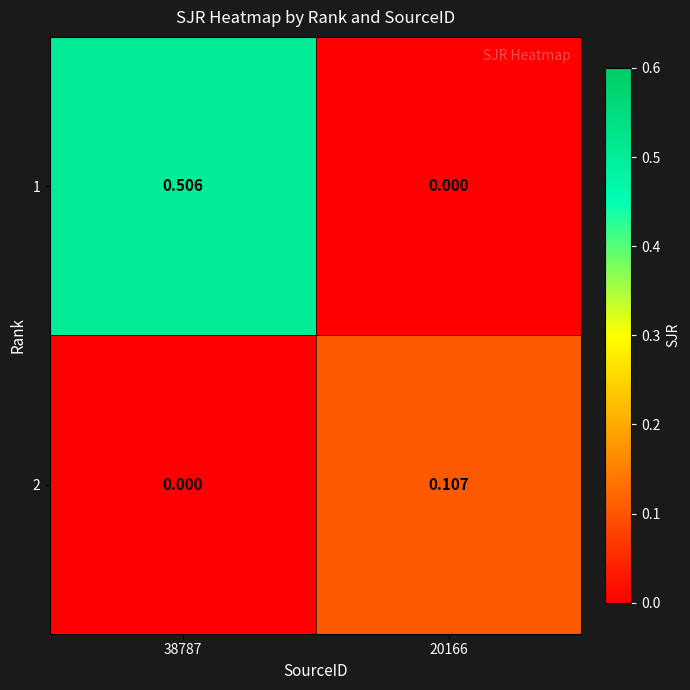

Which has a higher value, 20166 or 38787?

38787